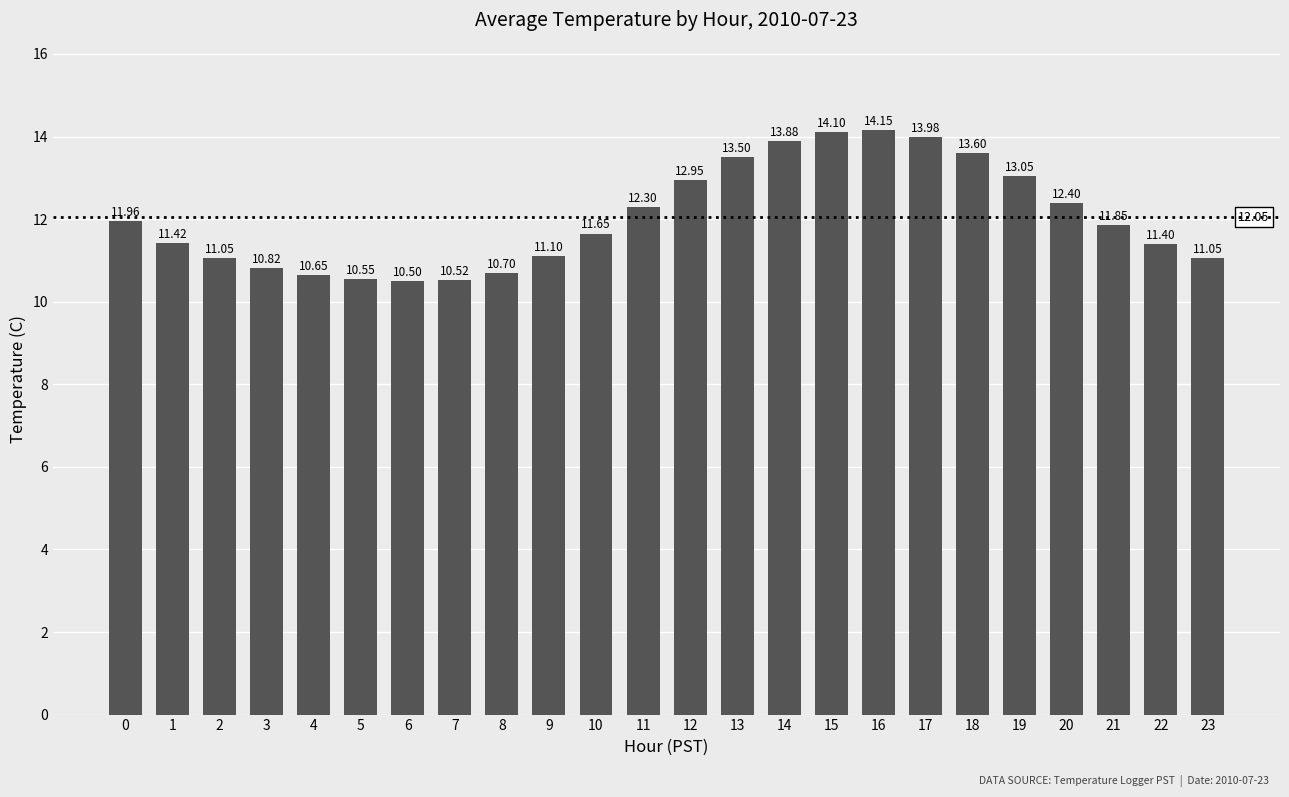

What is the difference between the maximum and second lowest values?

3.6